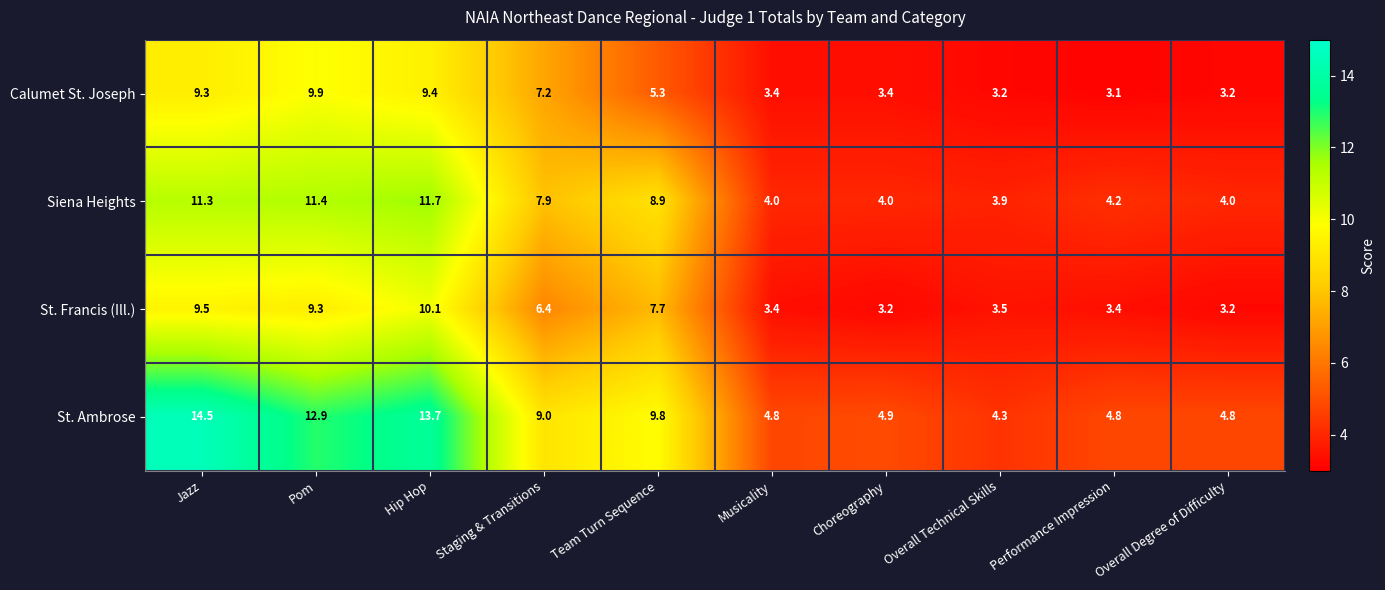

Which label corresponds to the largest value in the chart?

Jazz